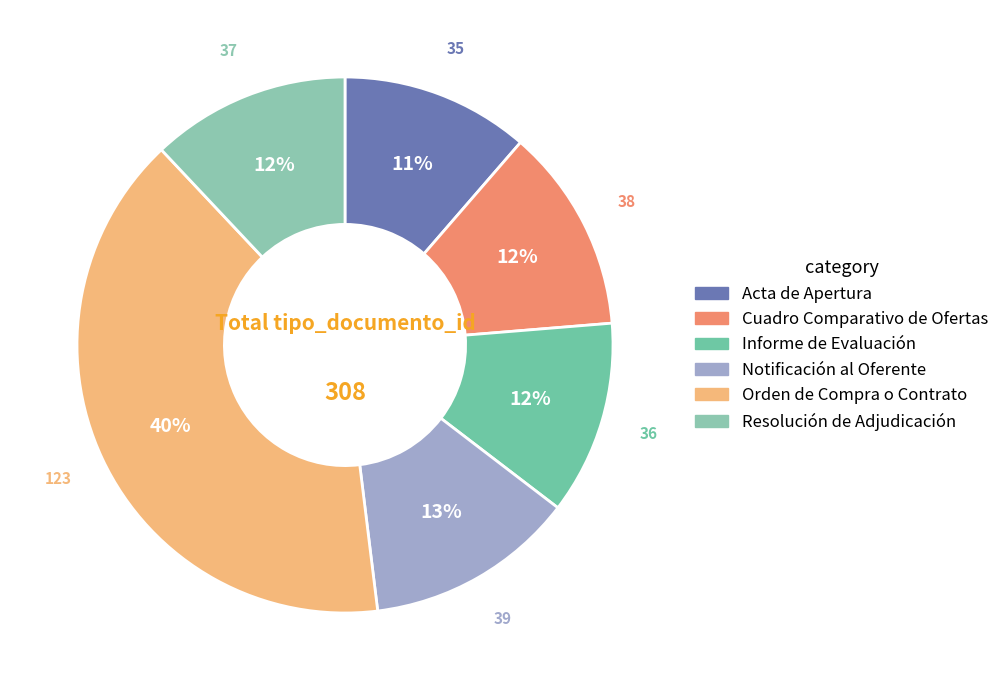

Count the number of slices in the pie.

6